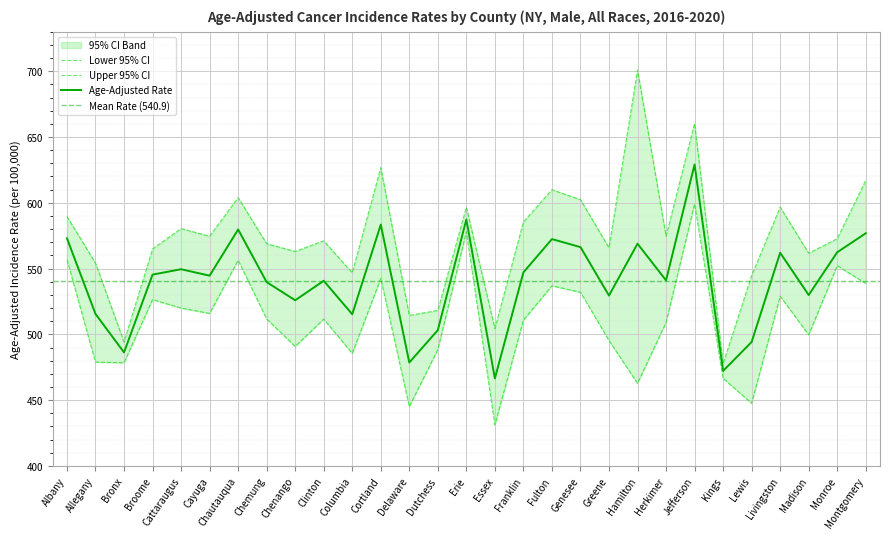

The value of Age-Adjusted Rate at Chautauqua is 850.2. True or false?

False